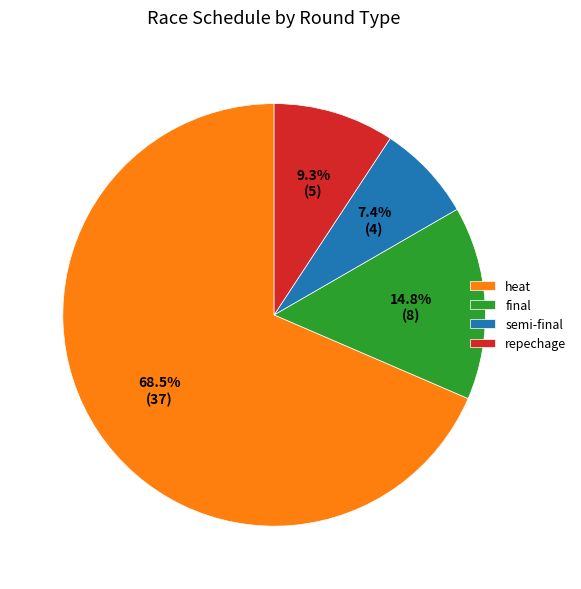

Between heat and semi-final, which is larger?

heat